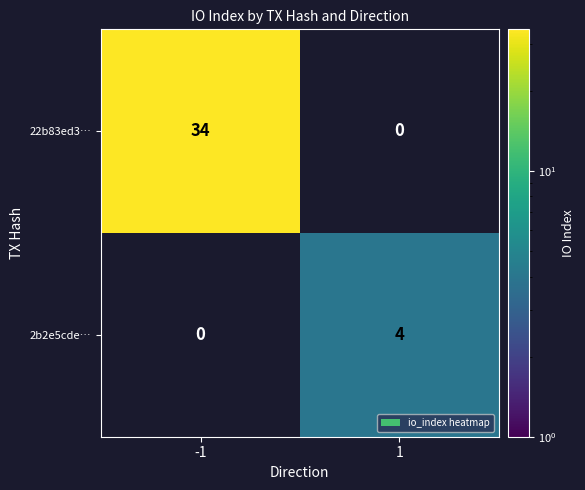

True or false: 22b83ed3… has a value of 34 at -1.

True